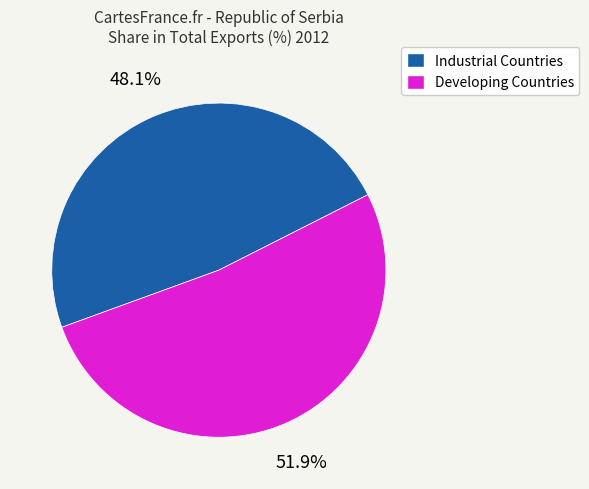

Does any single category account for the majority?

Yes